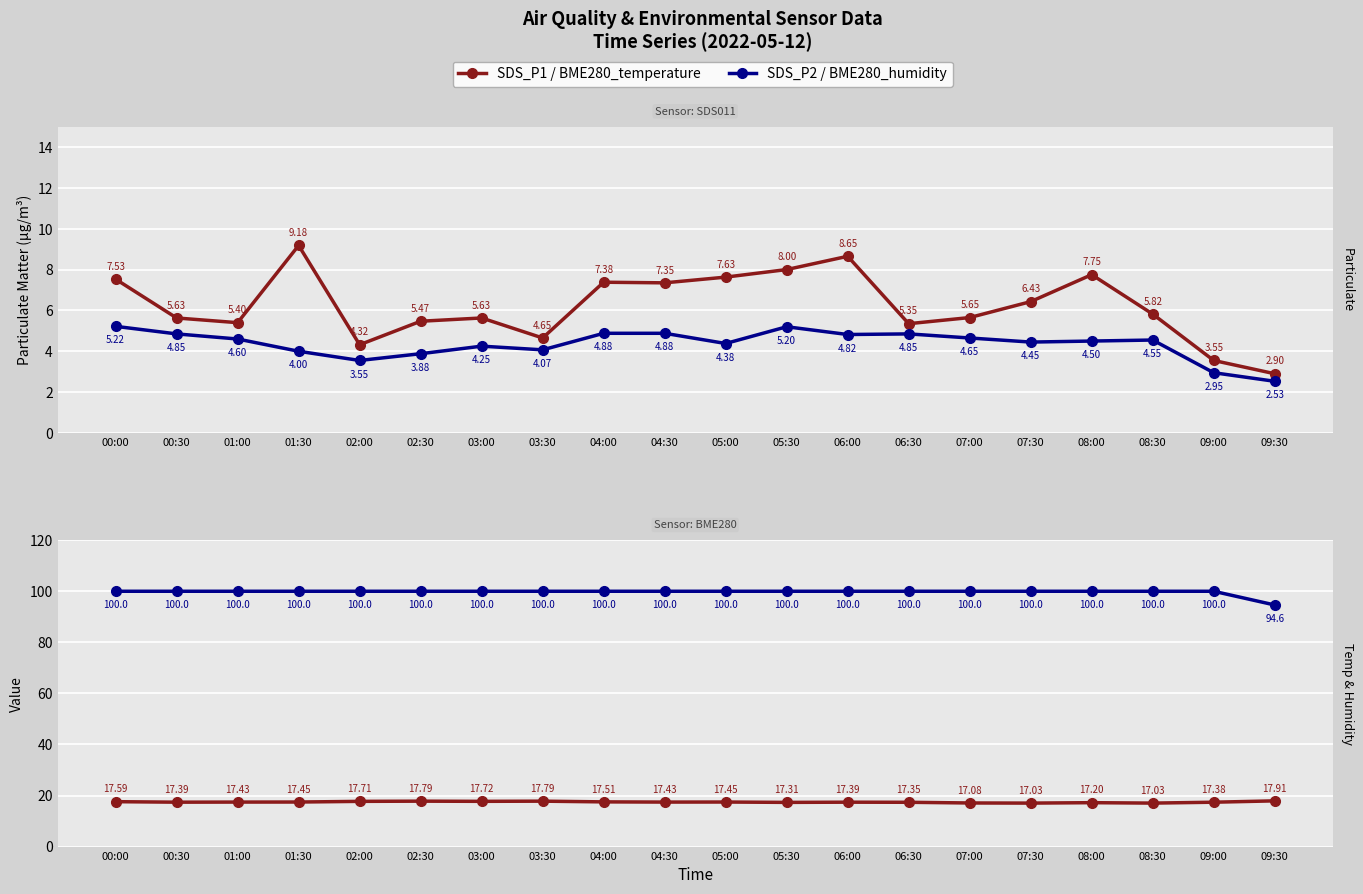

What is the label of the 8th point from the right?

06:00